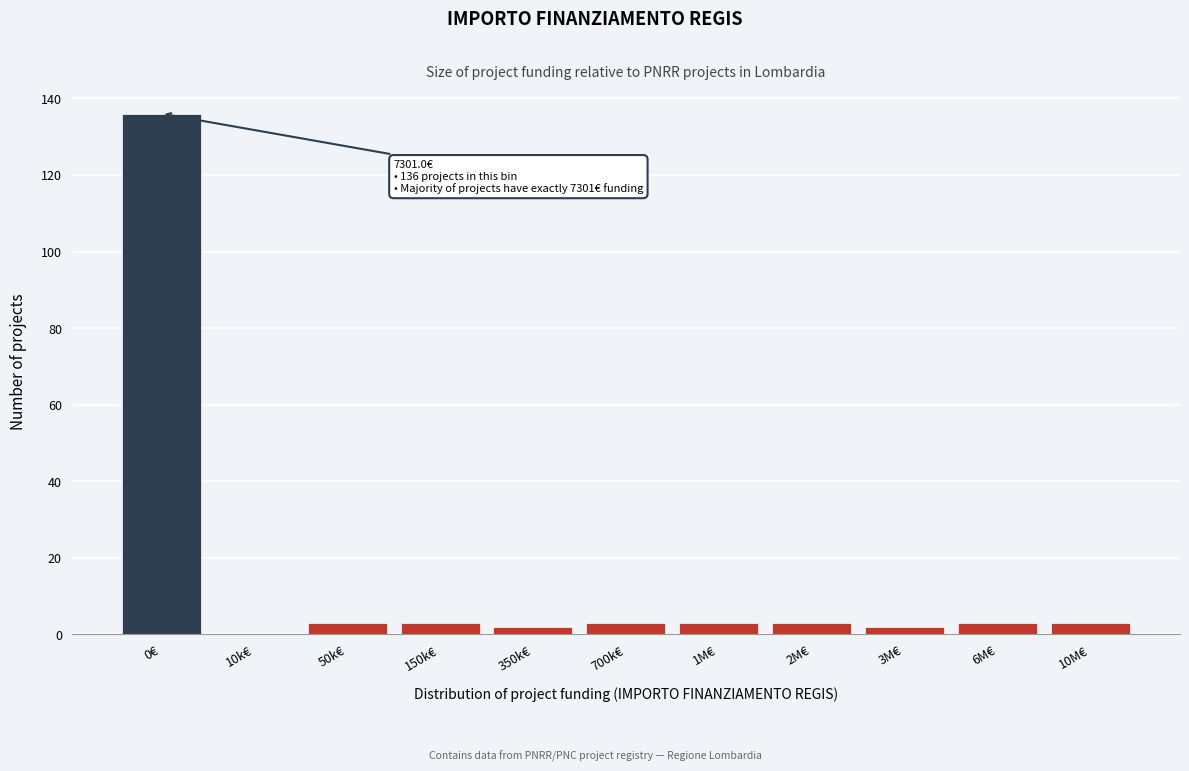

Reading left to right, extract all data points from this chart.

0€=136	10k€=0	50k€=3	150k€=3	350k€=2	700k€=3	1M€=3	2M€=3	3M€=2	6M€=3	10M€=3